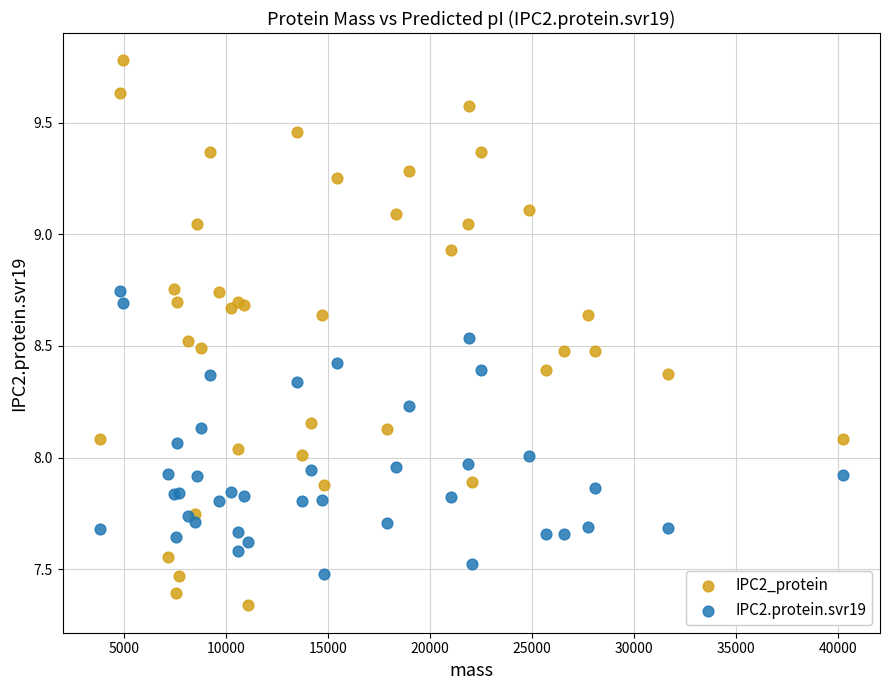

Which series contains the lowest Y value?

IPC2_protein